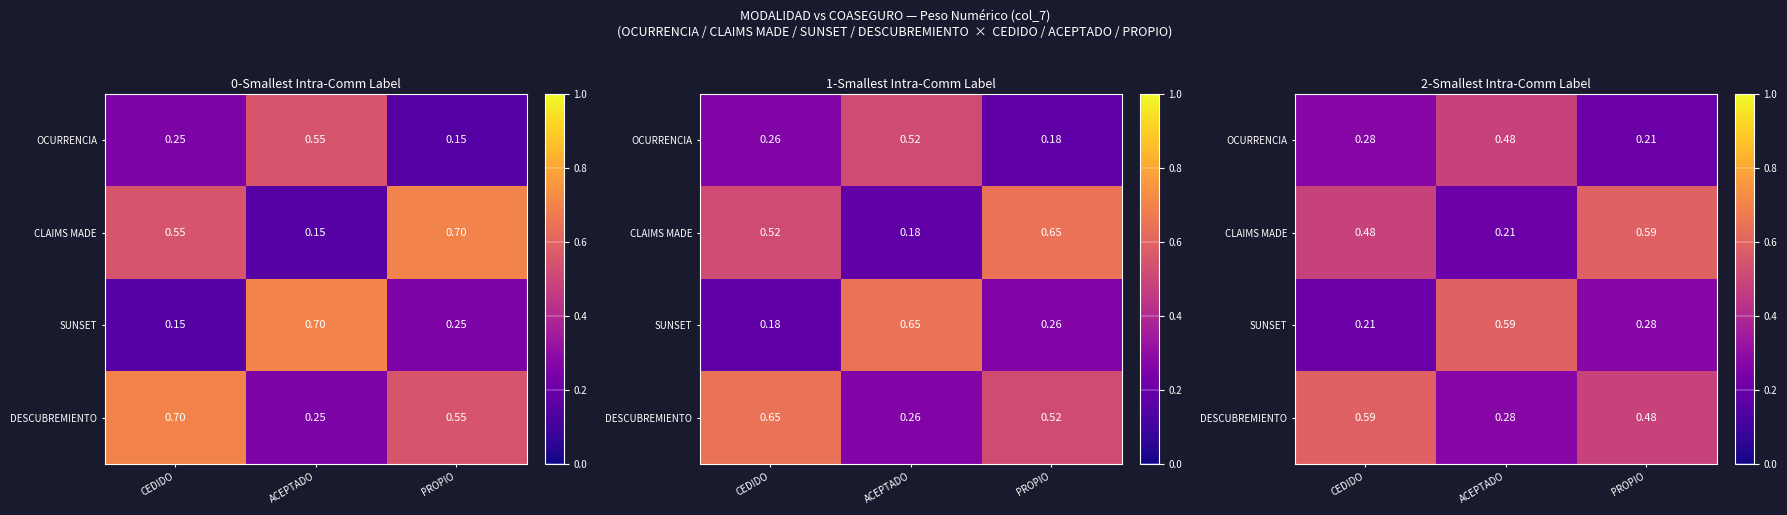

List the labels in order of DESCUBREMIENTO value, largest first.

CEDIDO, PROPIO, ACEPTADO